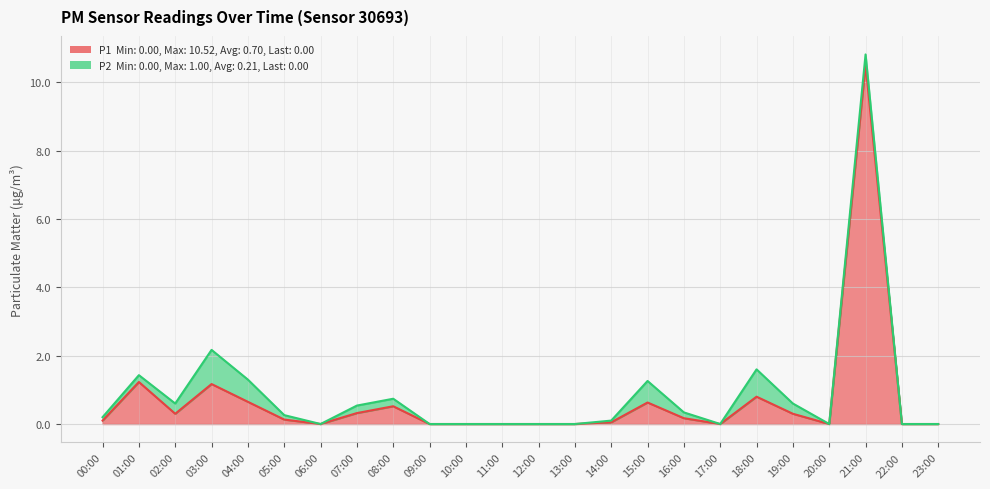

List the labels in order of value, smallest first.

06:00, 09:00, 10:00, 11:00, 12:00, 13:00, 17:00, 20:00, 22:00, 23:00, 14:00, 00:00, 05:00, 16:00, 02:00, 19:00, 07:00, 08:00, 15:00, 04:00, 18:00, 03:00, 01:00, 21:00